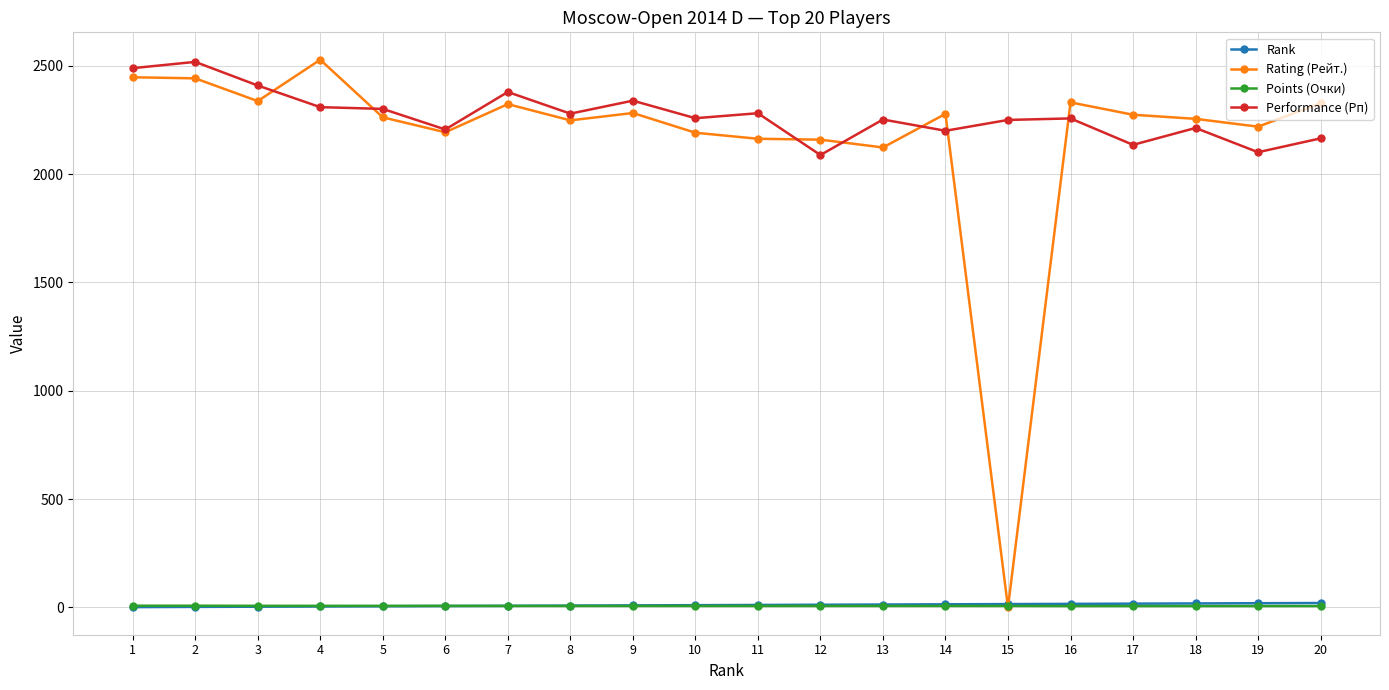

What is the maximum value shown in the chart?

2528.0